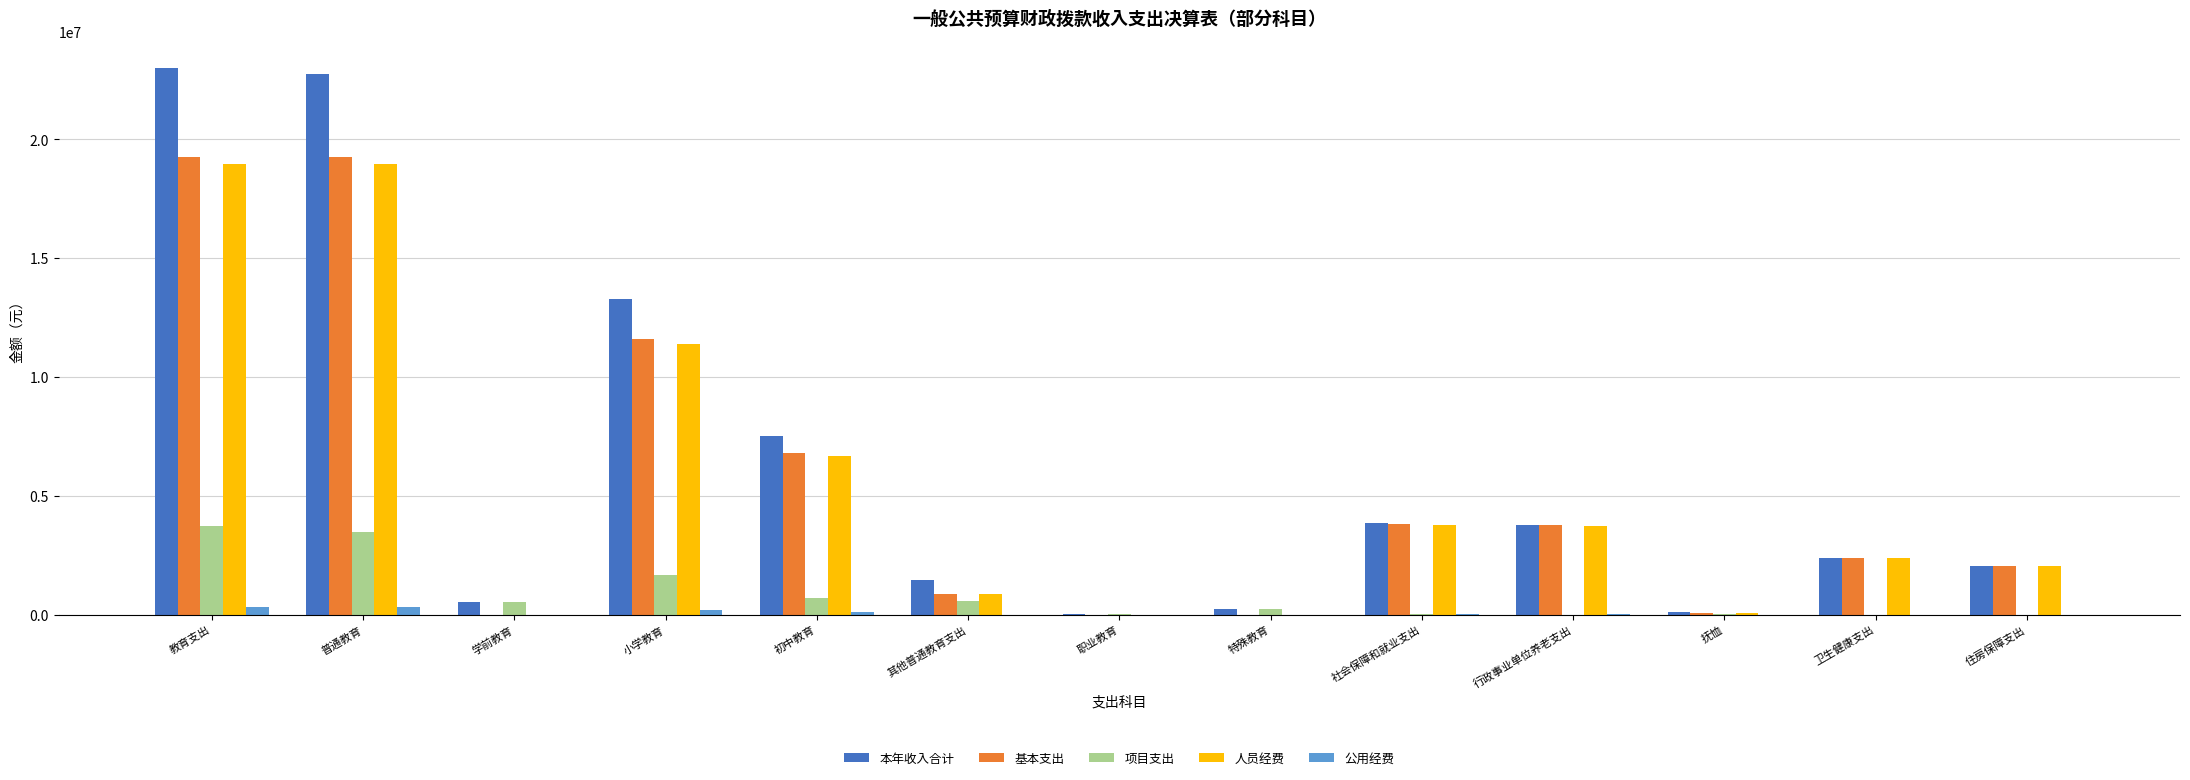

True or false: 人员经费 has a value of 883787.6 at 其他普通教育支出.

True